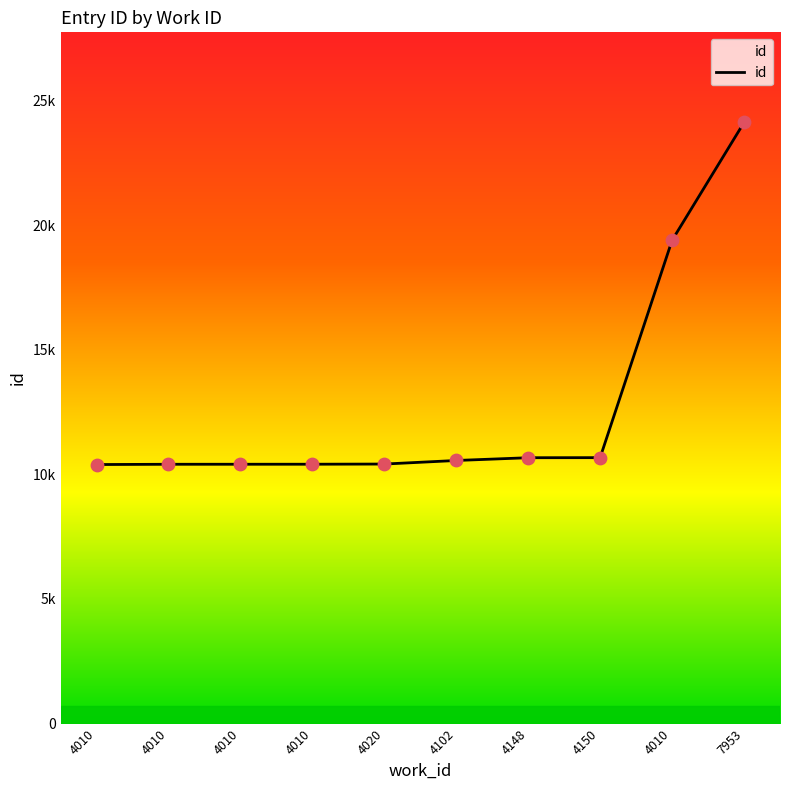

What is the change in value from 4148 to 4150?

+3